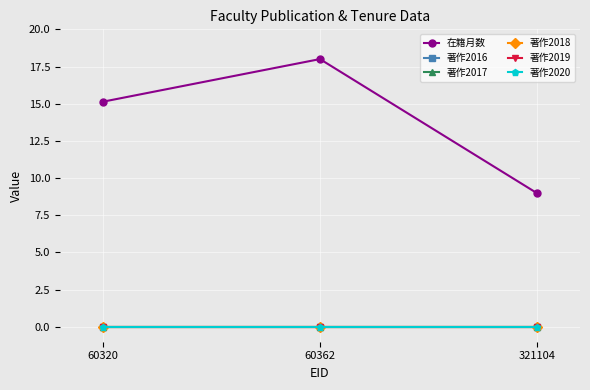

How many lines are shown in the chart?

6